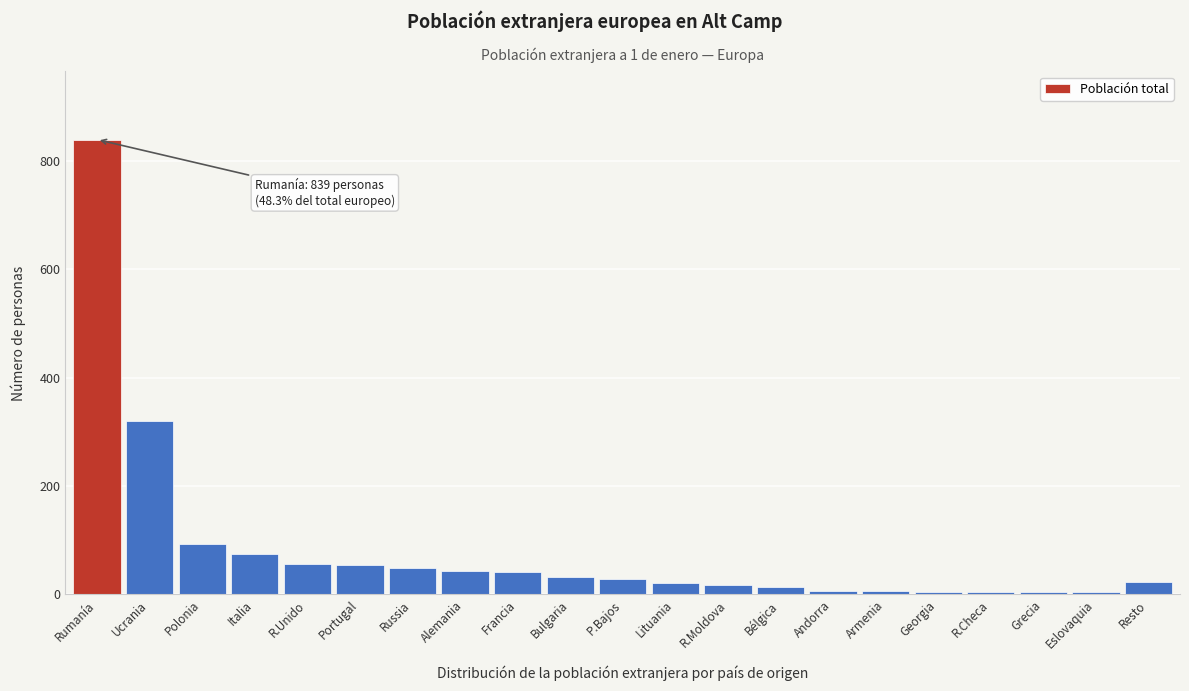

What is the change in value from Rumanía to R.Unido?

-782